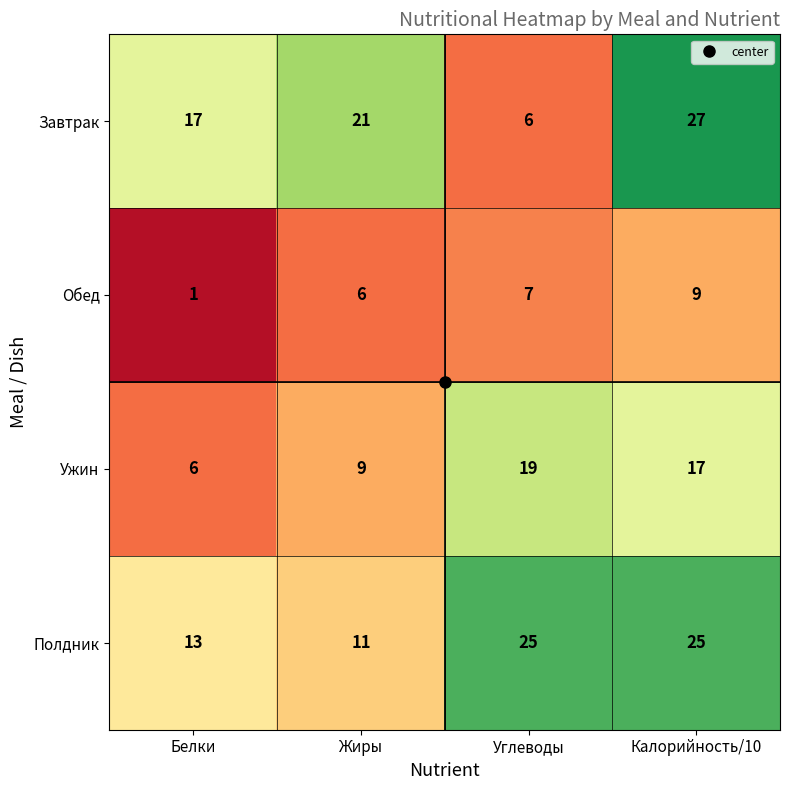

What is the average value of the Обед series?

6